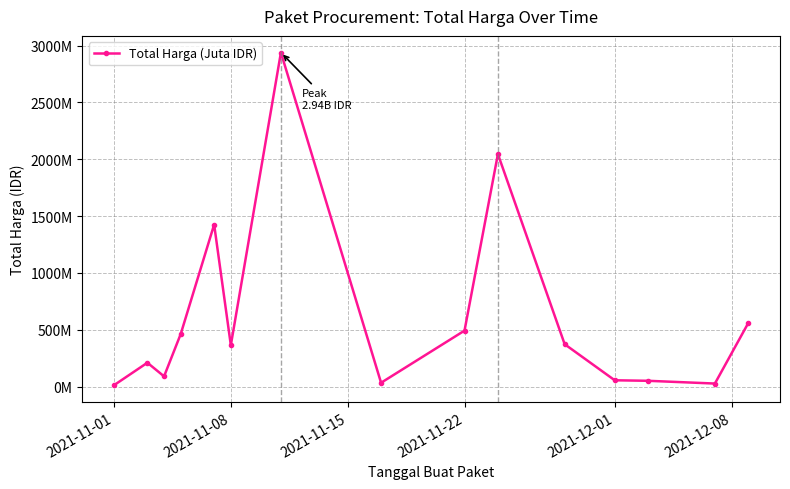

Is this an area chart (filled region under the line)?

No